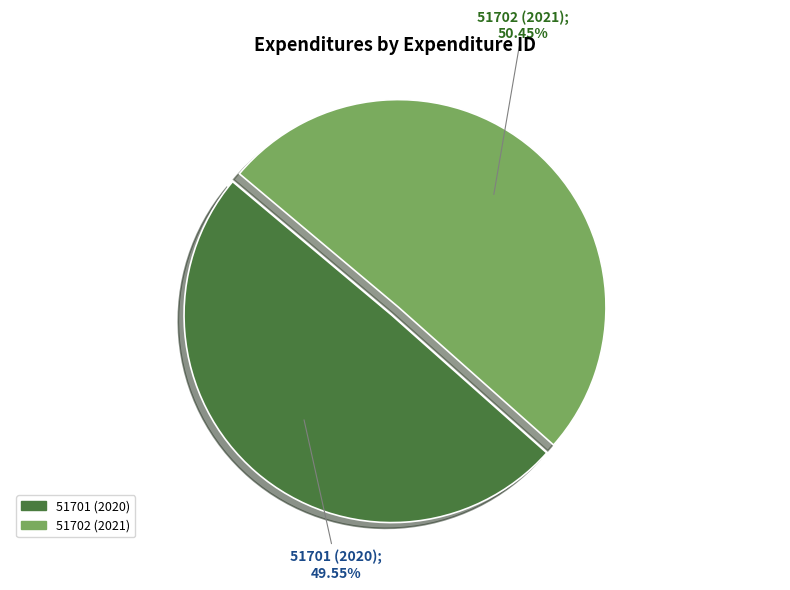

Rank the categories by value from highest to lowest.

51702 (2021), 51701 (2020)